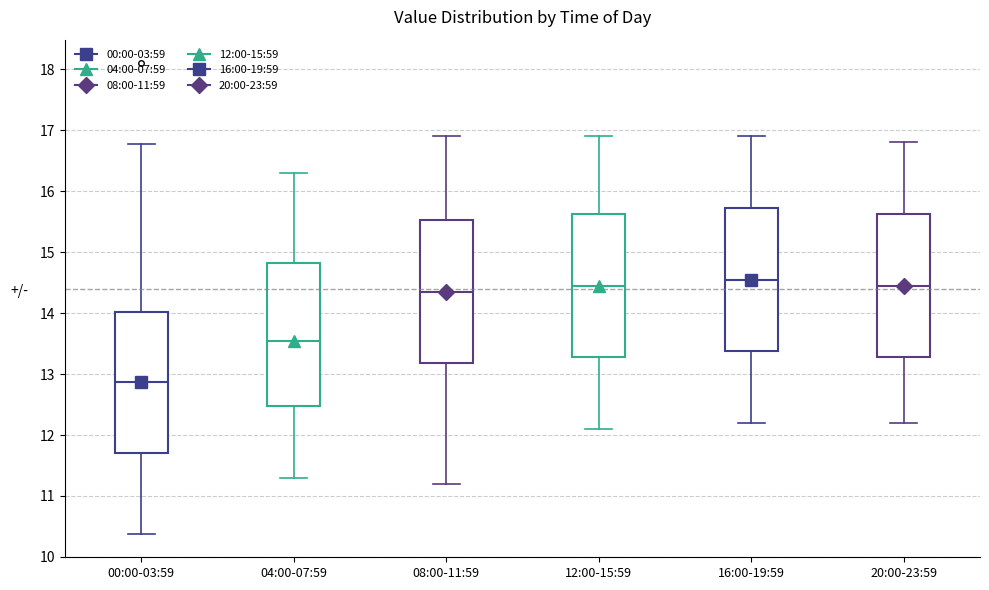

Where does the median line of the box for 08:00-11:59 sit on the y-axis? The values are not printed on the chart, so give them approximately, as read against the axis.

14.4